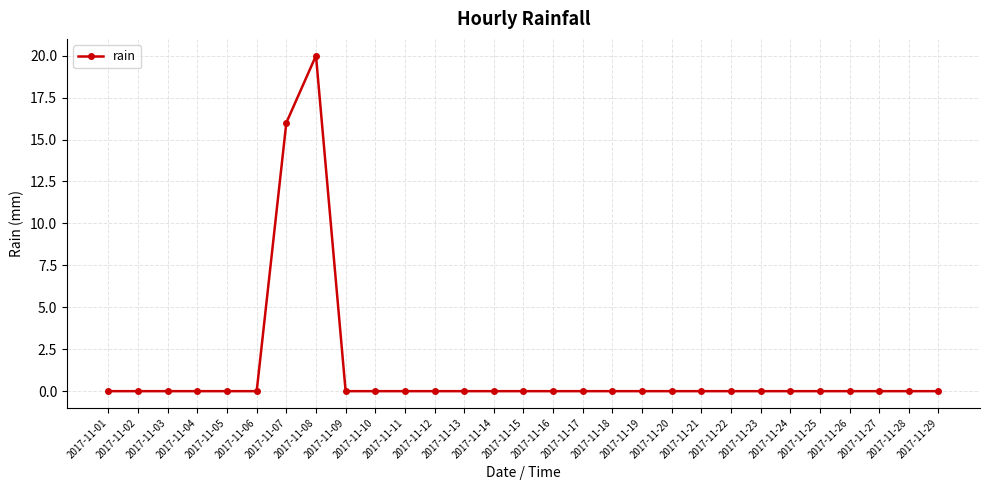

At which label is the value closest to 10?

2017-11-07